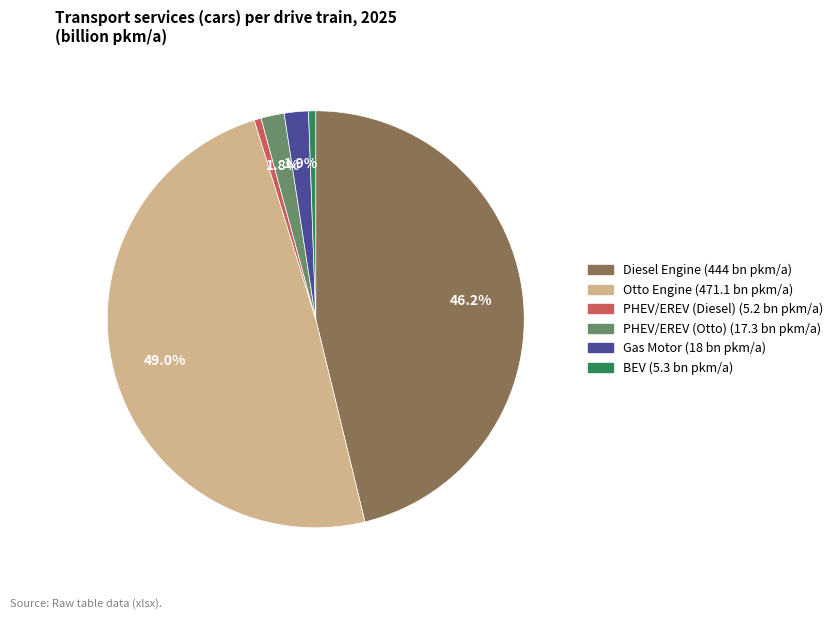

Is there a majority slice in this chart?

No